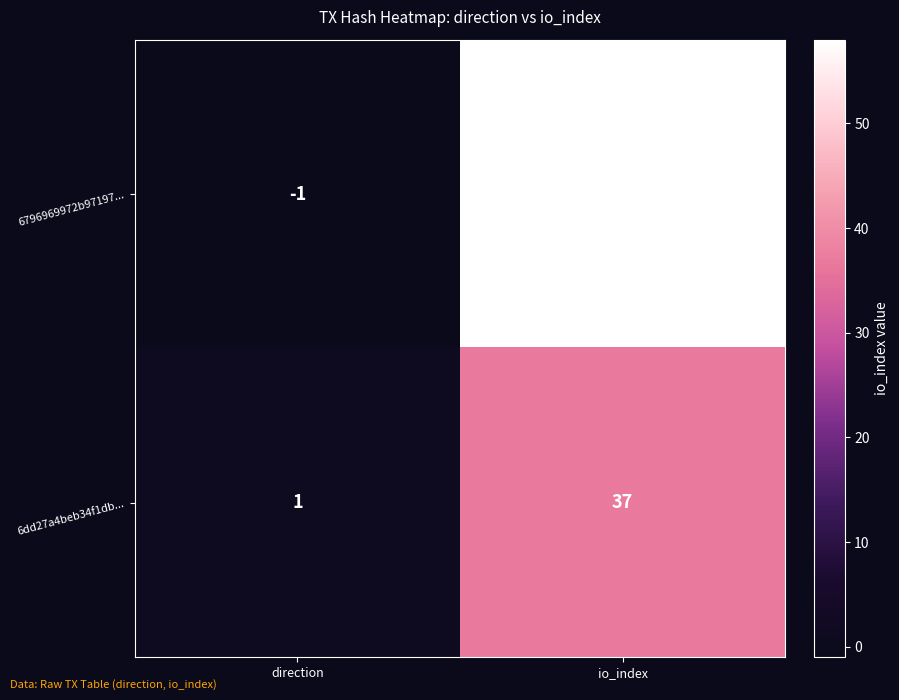

Reading left to right, extract all data points from this chart.

6796969972b97197...: direction=-1	io_index=58
6dd27a4beb34f1db...: direction=1	io_index=37